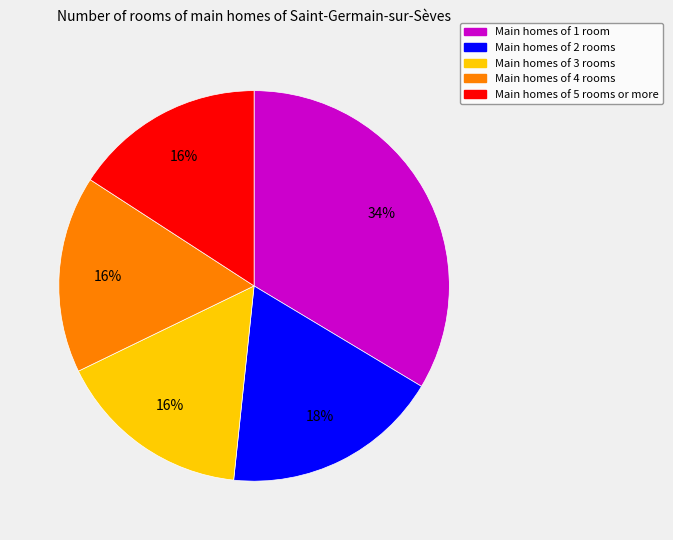

Is there any slice that represents more than half of the pie?

No